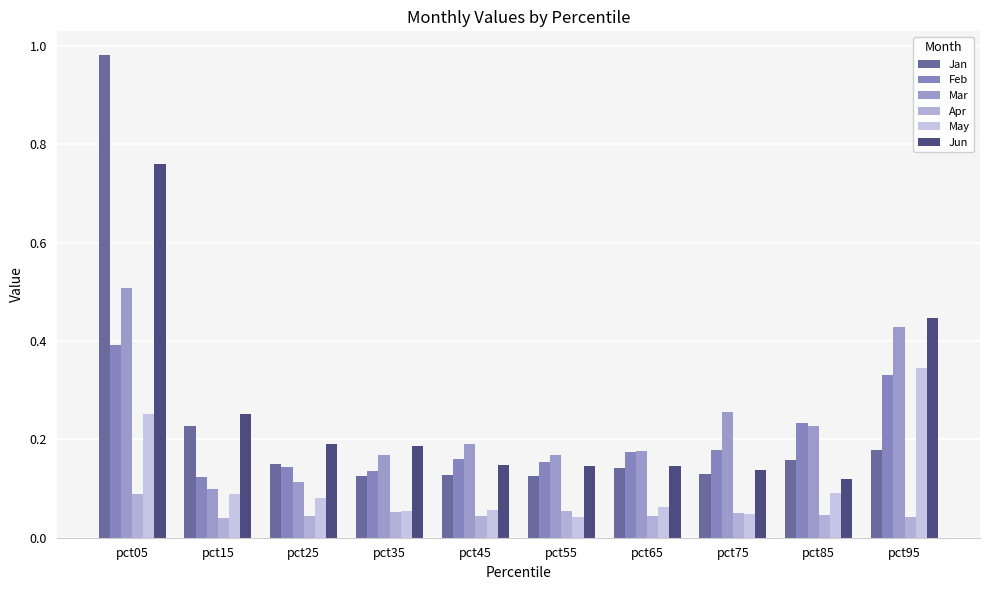

Which series has the largest range (max minus min)?

Jan